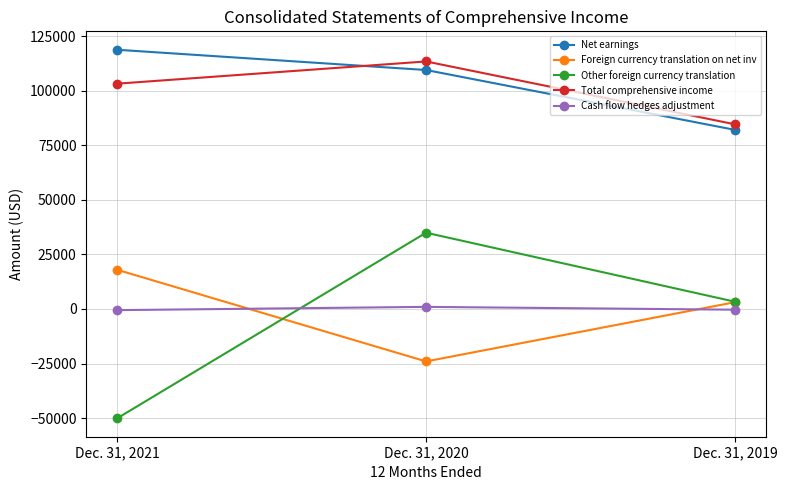

How many negative values does the Other foreign currency translation series have?

1